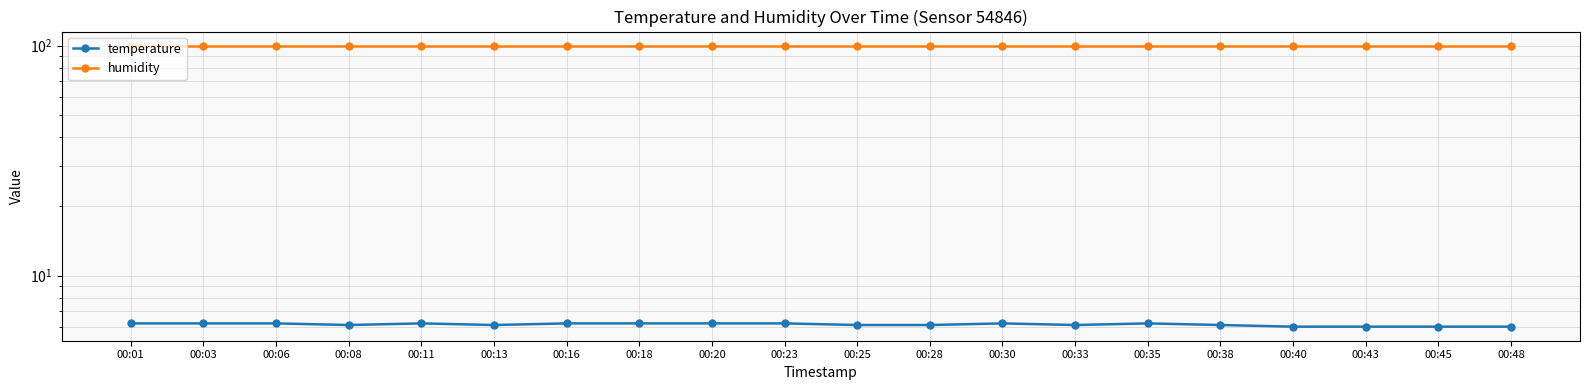

What is the greatest value displayed?

99.9